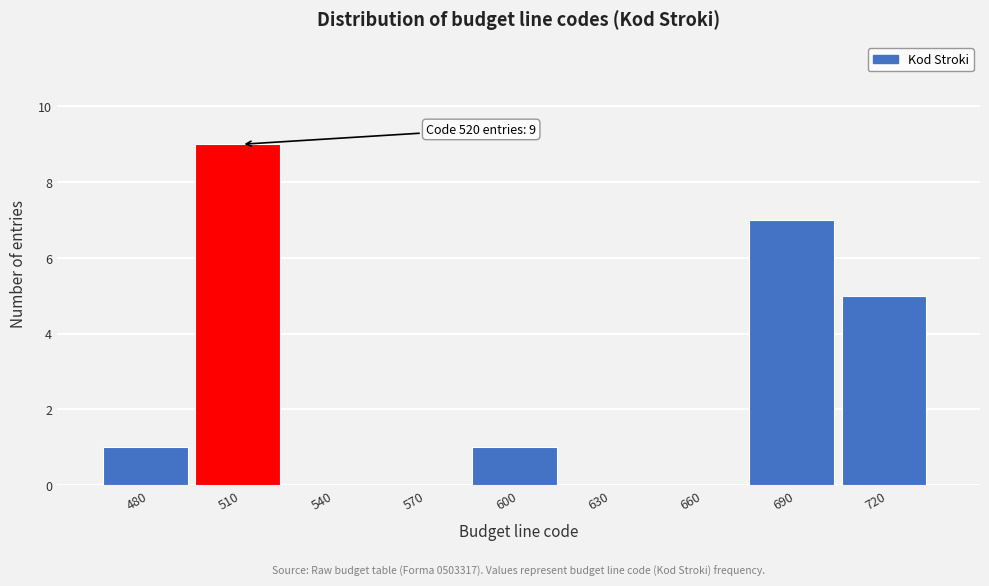

Reading left to right, list all the values displayed in this chart.

480=1	510=9	540=0	570=0	600=1	630=0	660=0	690=7	720=5